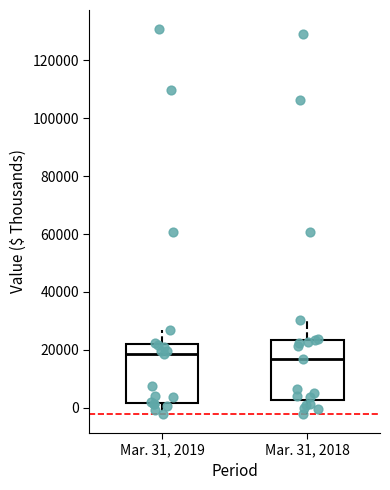

Reading left to right, read every box against the y-axis: the position of its median line, the range the box covers, and the ends of its whiskers. The values are not printed on the chart, so give them approximately, as read against the axis.

Mar. 31, 2019: median 18000, box 2000 to 22000, whiskers -2000 to 26000
Mar. 31, 2018: median 16000, box 2000 to 24000, whiskers -2000 to 30000